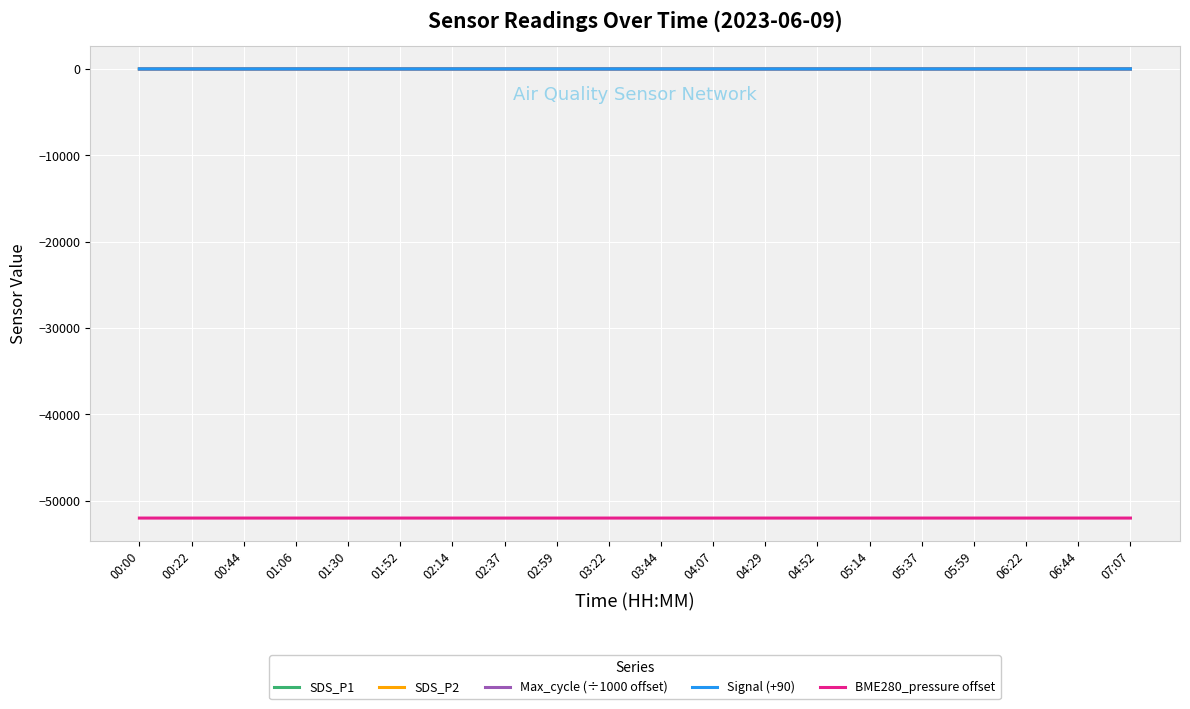

Which series has the widest spread of values?

SDS_P1